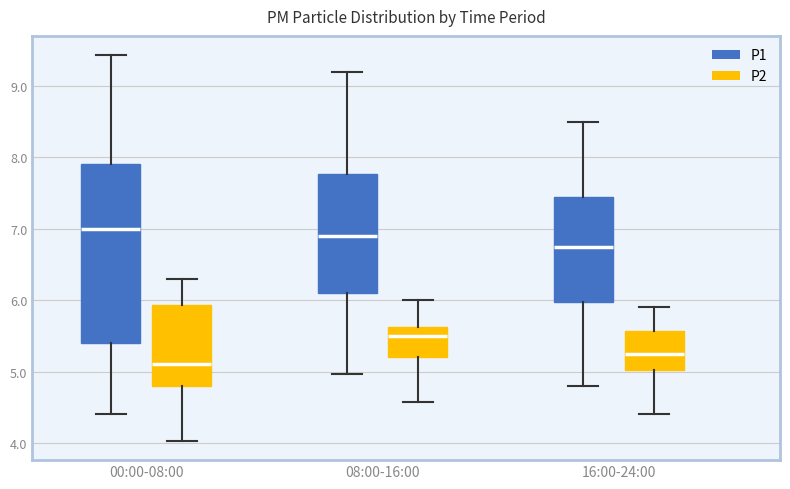

Where is the upper edge of the box for 00:00-08:00 (P1) on the y-axis? The values are not printed on the chart, so give them approximately, as read against the axis.

7.9